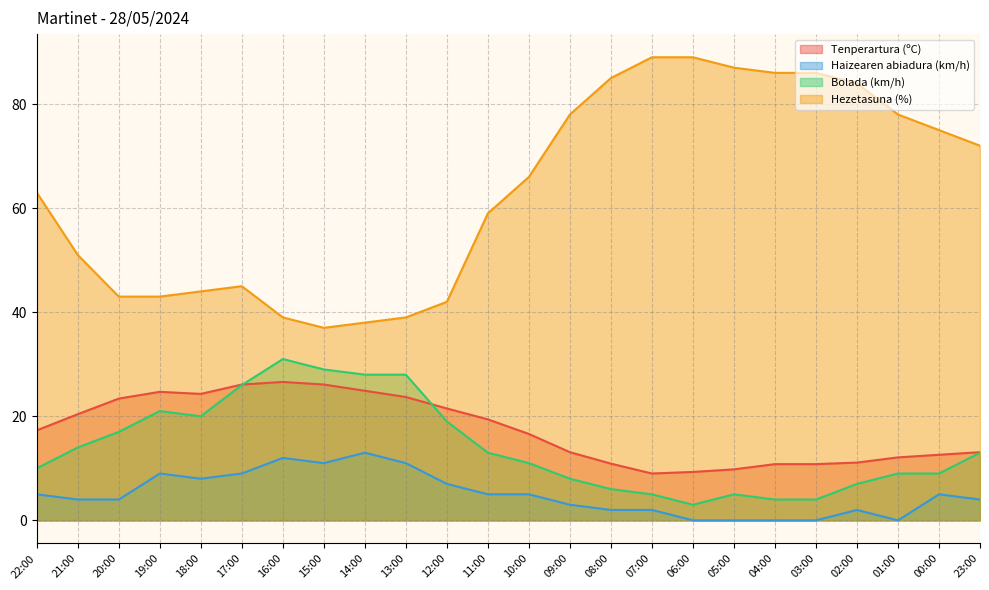

Which series changed the most between 22:00 and 03:00?

Hezetasuna (%)